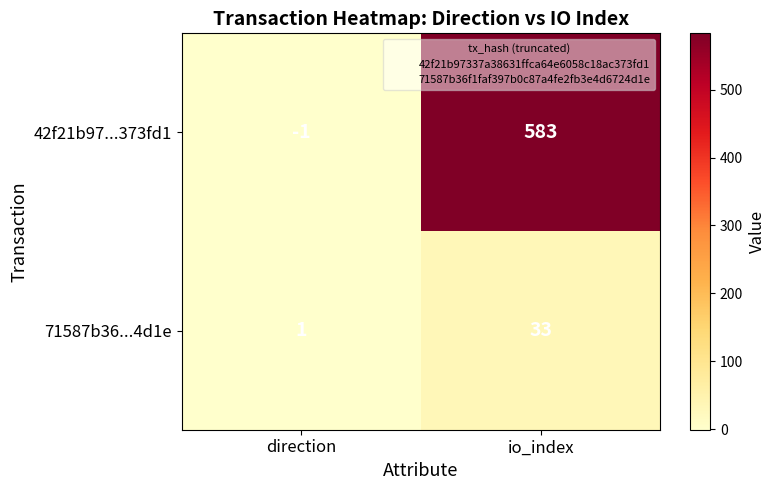

The value of 71587b36...4d1e at io_index is 33. True or false?

True